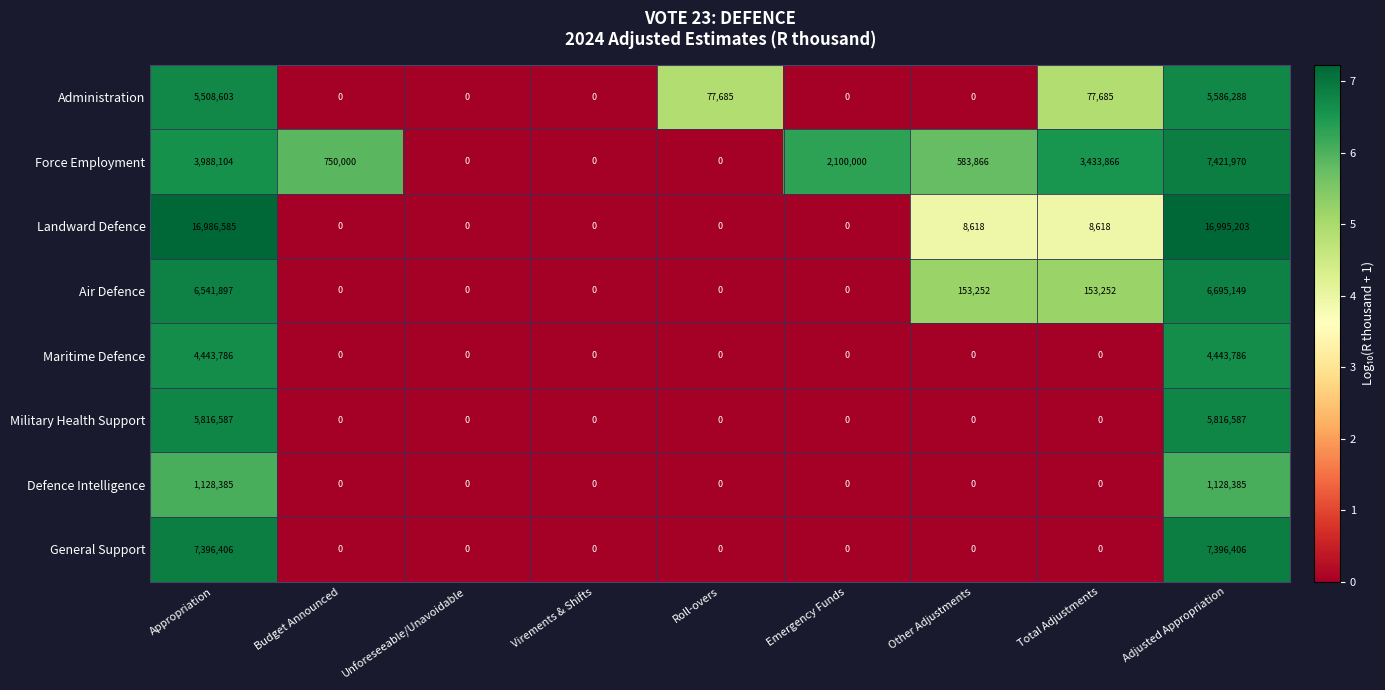

Which series has the largest total across all categories?

Landward Defence